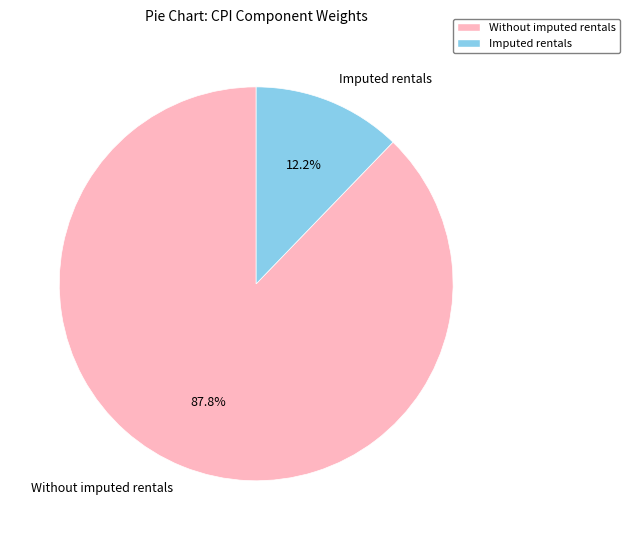

What percentage is the Imputed rentals slice, to the nearest percent?

12%